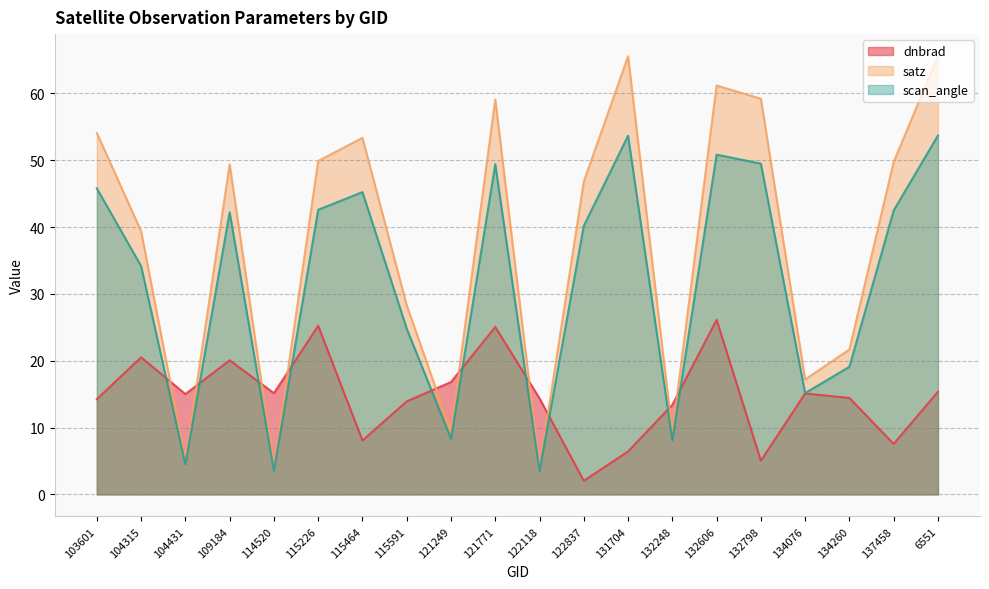

Which series ends up on top after the final intersection of satz and dnbrad?

satz